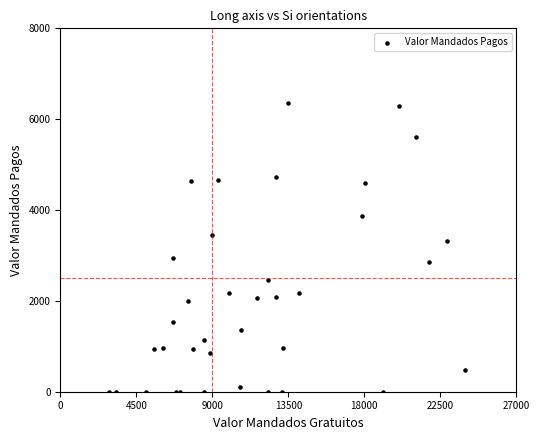

What is the range of X values (max minus min)?

21078.6